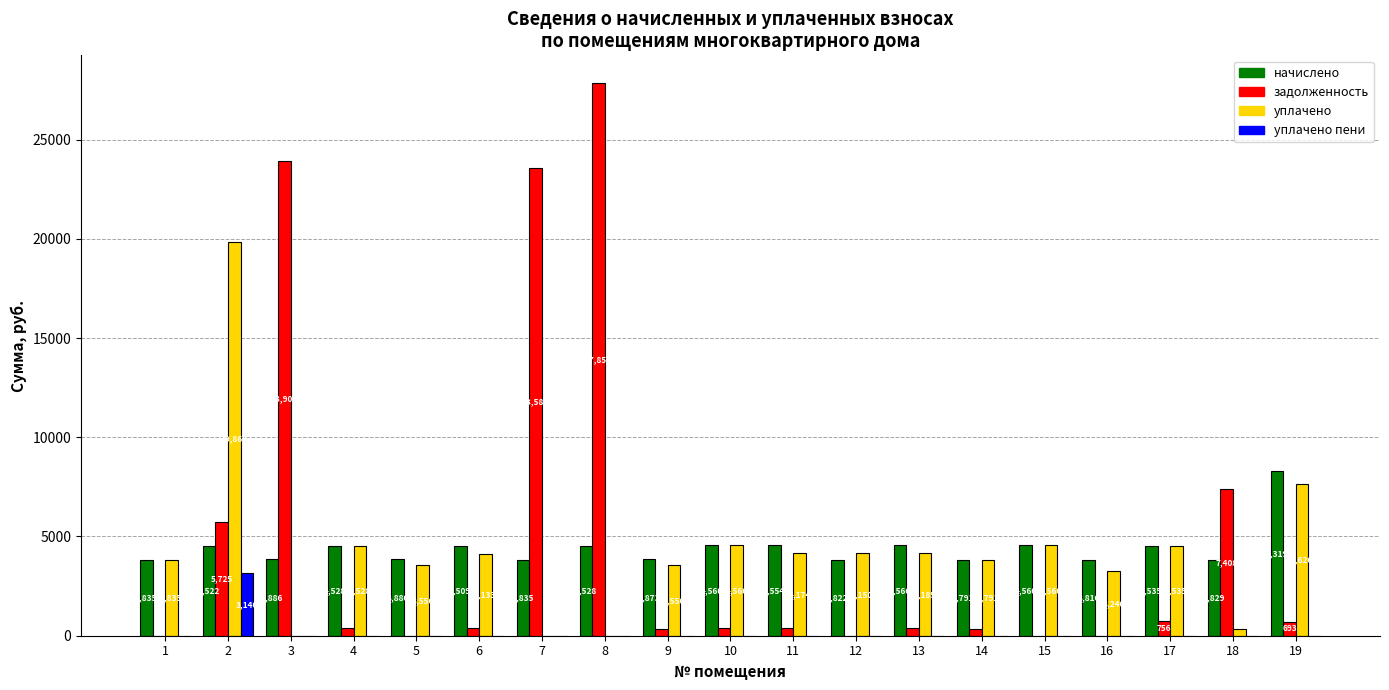

How many data points in уплачено пени are above 0?

7